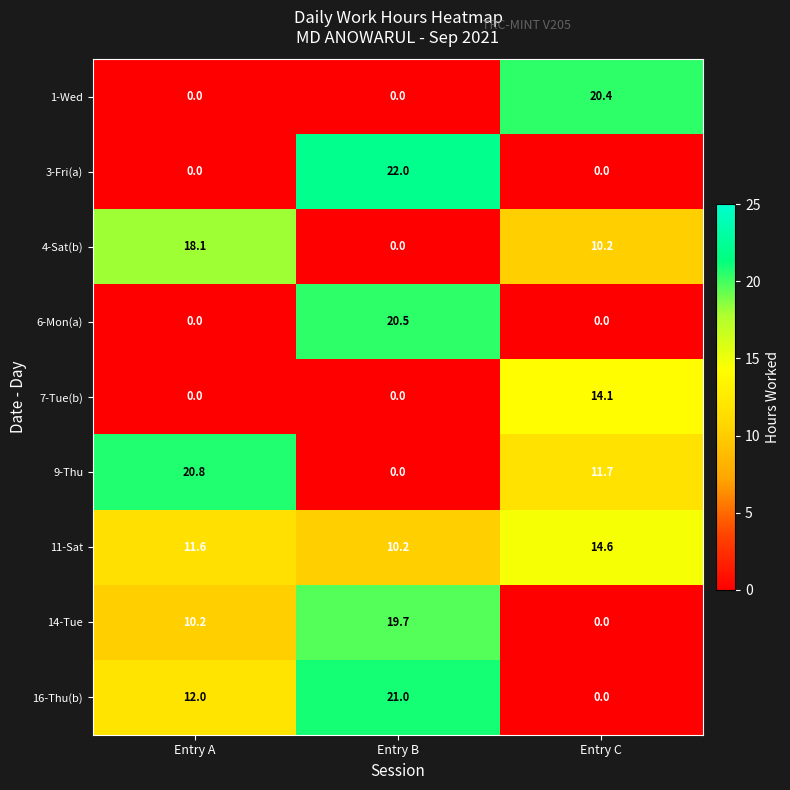

Where is 16-Thu(b) nearest to the value 10?

Entry A